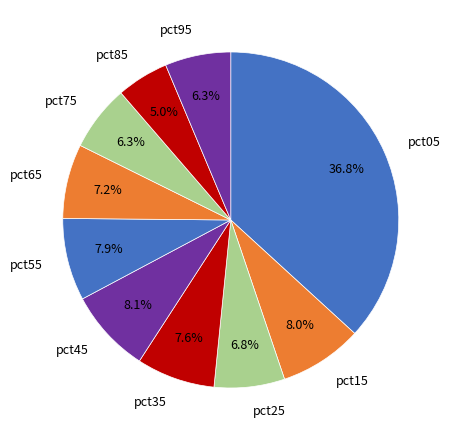

Does any single category account for the majority?

No